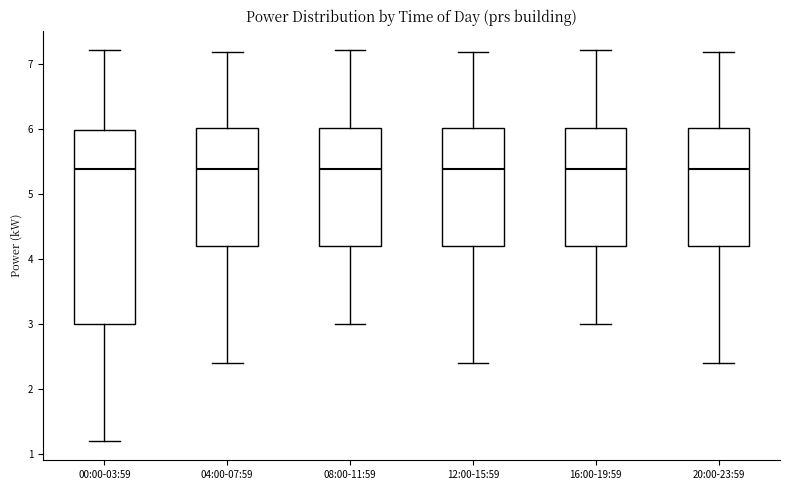

Where does the lower whisker of the box for 08:00-11:59 end on the y-axis? The values are not printed on the chart, so give them approximately, as read against the axis.

3.0